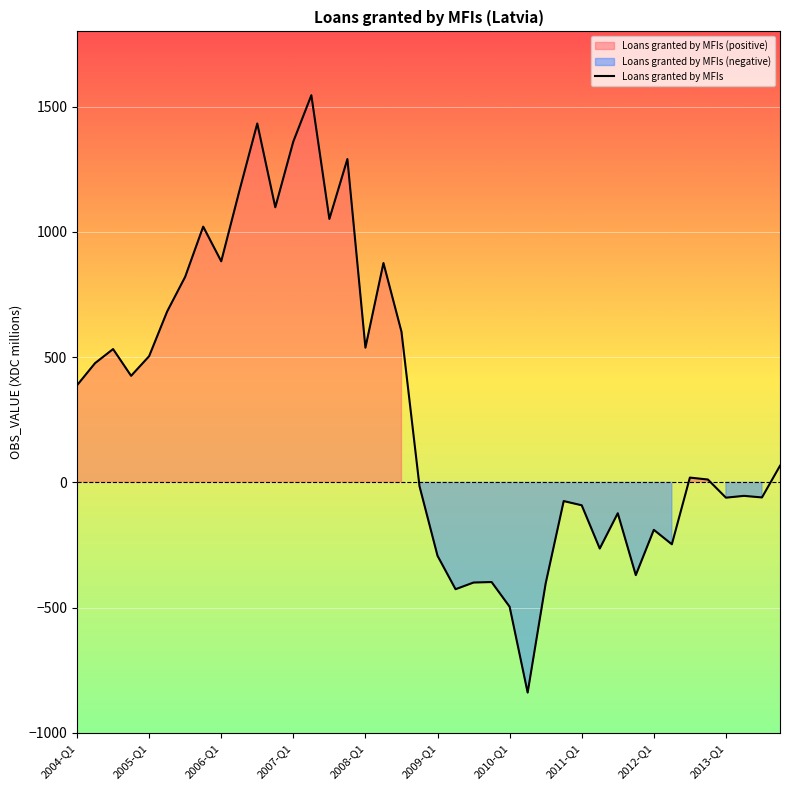

What is the greatest value displayed?

1545.2